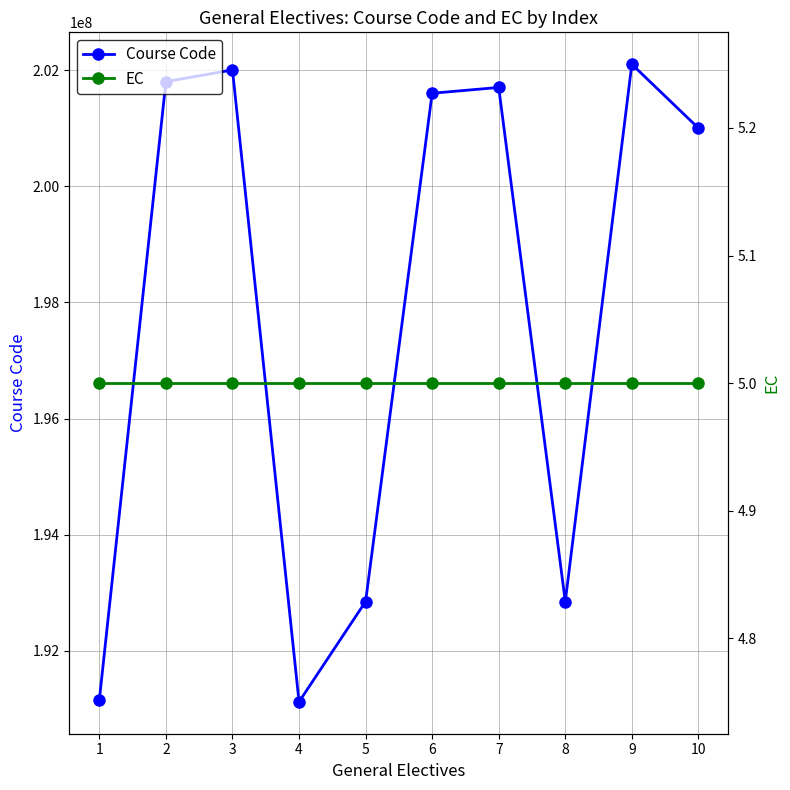

What is the value of the Course Code point at the 5th from the left?

192850960